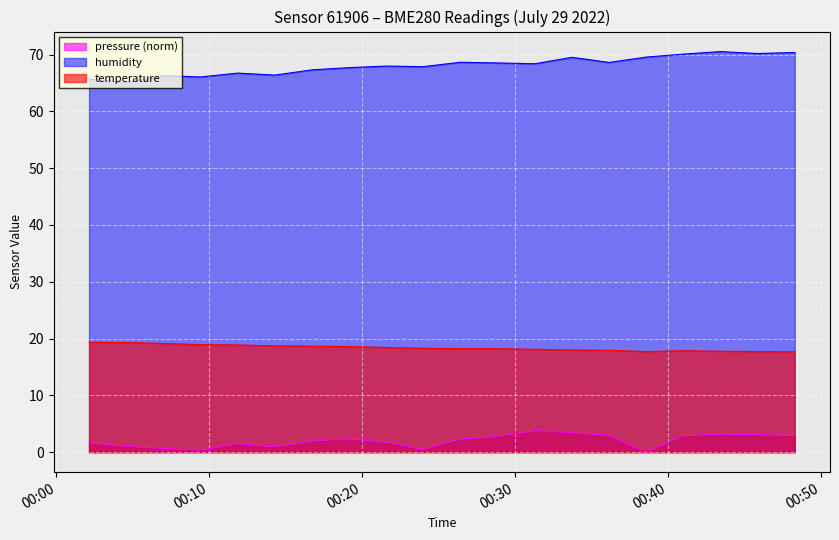

Reading right to left, transcribe all the data shown in this chart.

pressure: 2.9	3.1	3.2	2.9	0.0	2.9	3.4	3.8	2.8	2.3	0.5	1.7	2.3	2.0	0.9	1.5	0.3	0.7	1.0	1.7
humidity: 70.4	70.2	70.5	70.1	69.6	68.6	69.5	68.4	68.5	68.7	67.9	68.0	67.7	67.3	66.4	66.8	66.1	66.3	65.1	65.7
temperature: 17.7	17.7	17.8	17.9	17.7	17.9	18.0	18.1	18.2	18.2	18.3	18.4	18.6	18.7	18.7	18.9	18.9	19.1	19.3	19.3